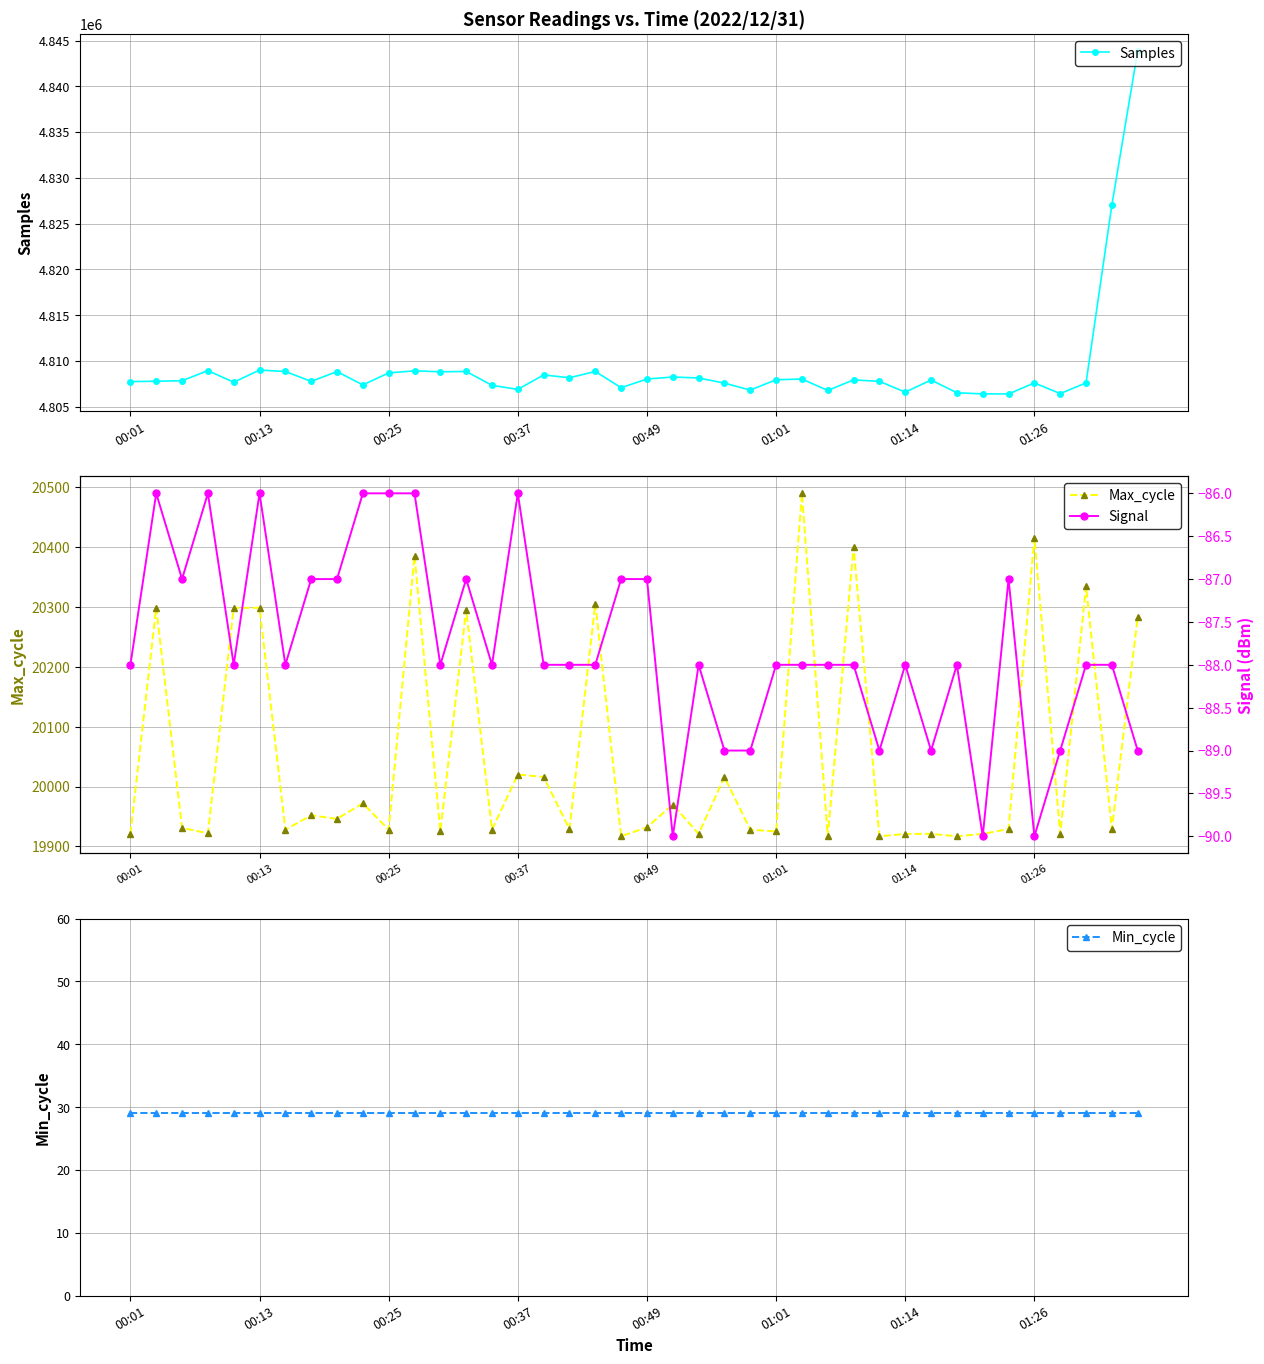

How many lines are shown in the chart?

4